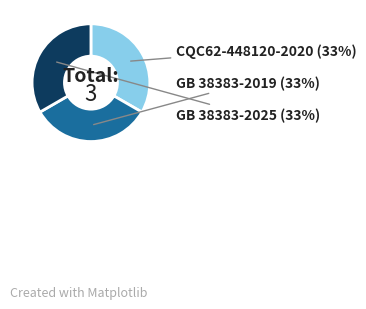

What is the ratio of the value at GB 38383-2025 to the value at GB 38383-2019?

1.0